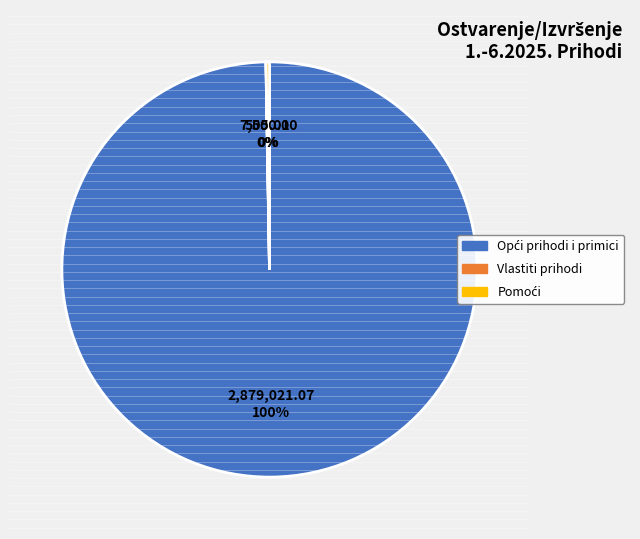

Is there any slice that represents more than half of the pie?

Yes